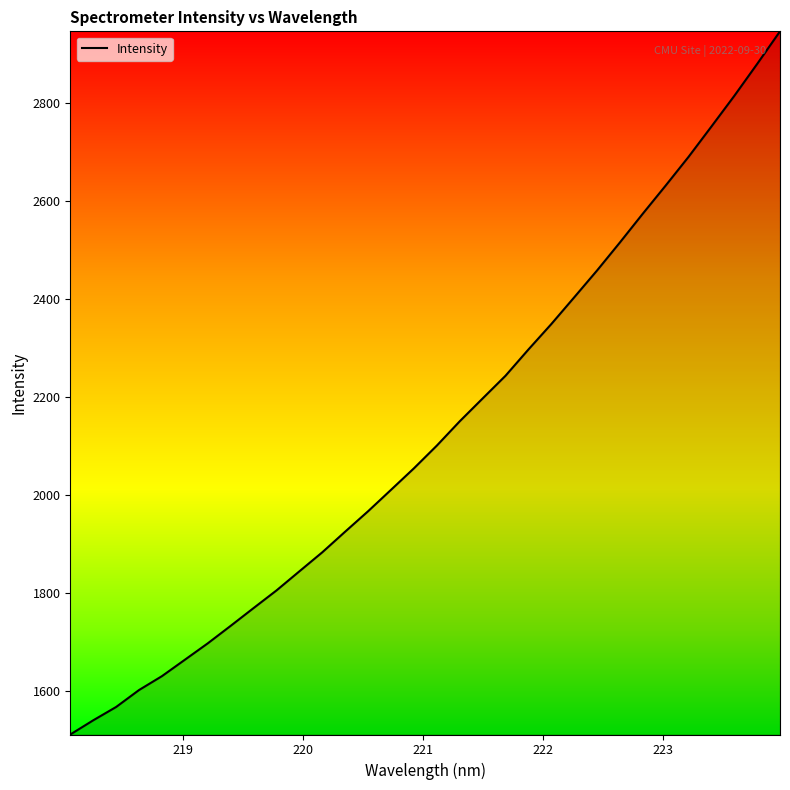

What is the greatest value displayed?

2946.4